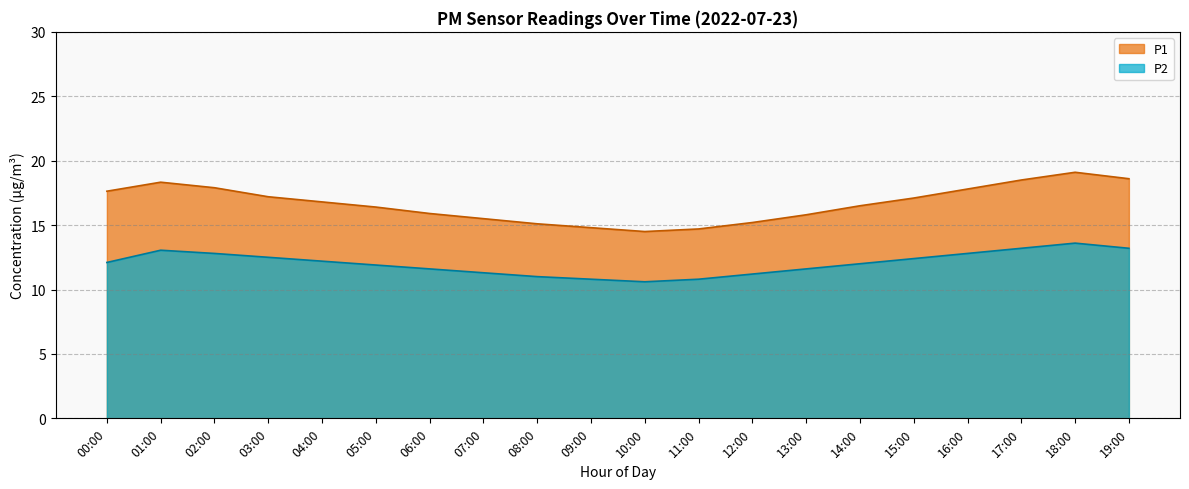

What is the difference between the maximum and minimum values in the P1 series?

4.6